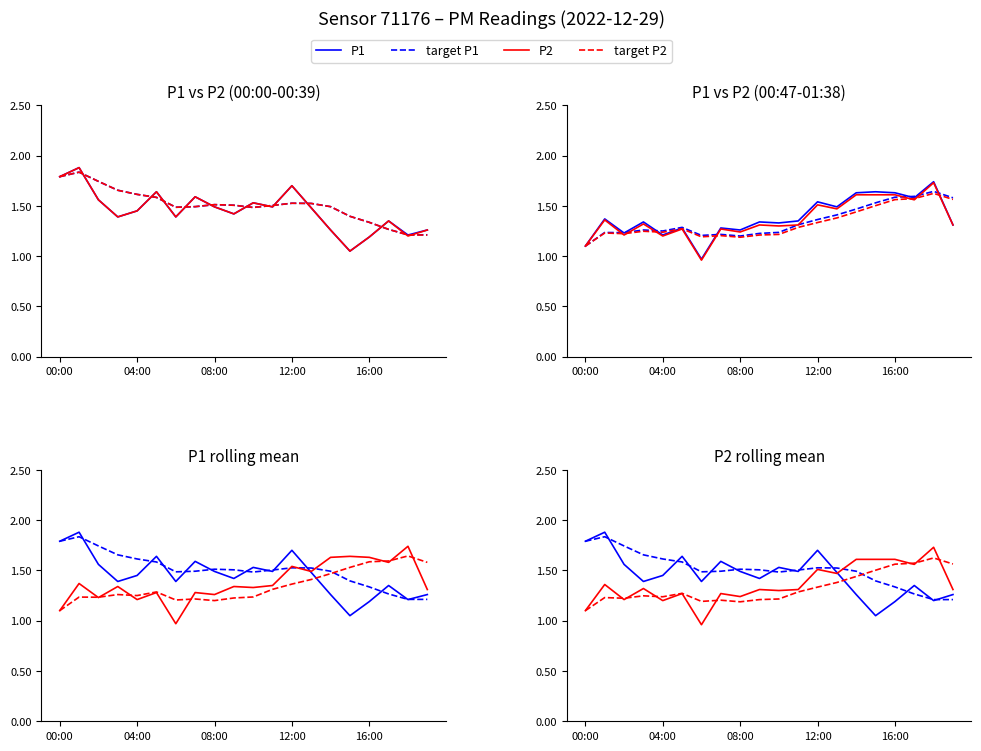

What is the difference between the second highest and second lowest values in the target P1 series?

0.6